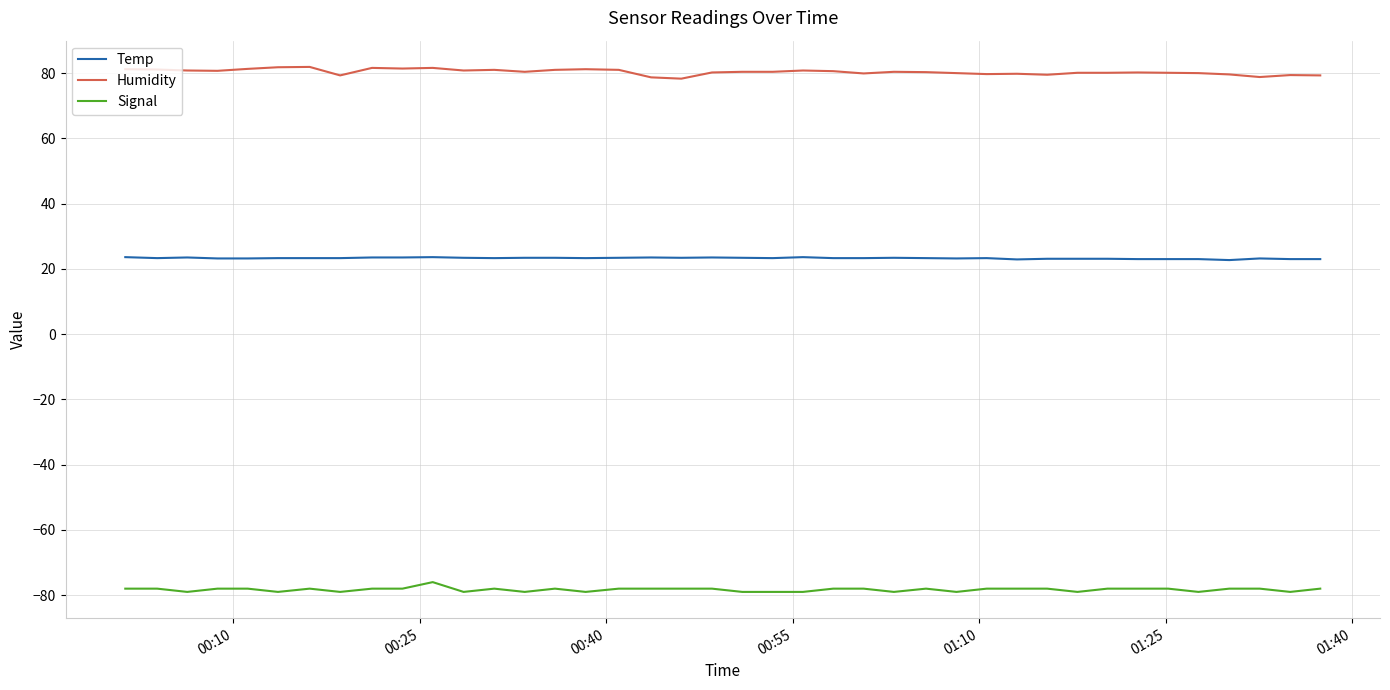

True or false: Signal and Humidity intersect in this chart.

False